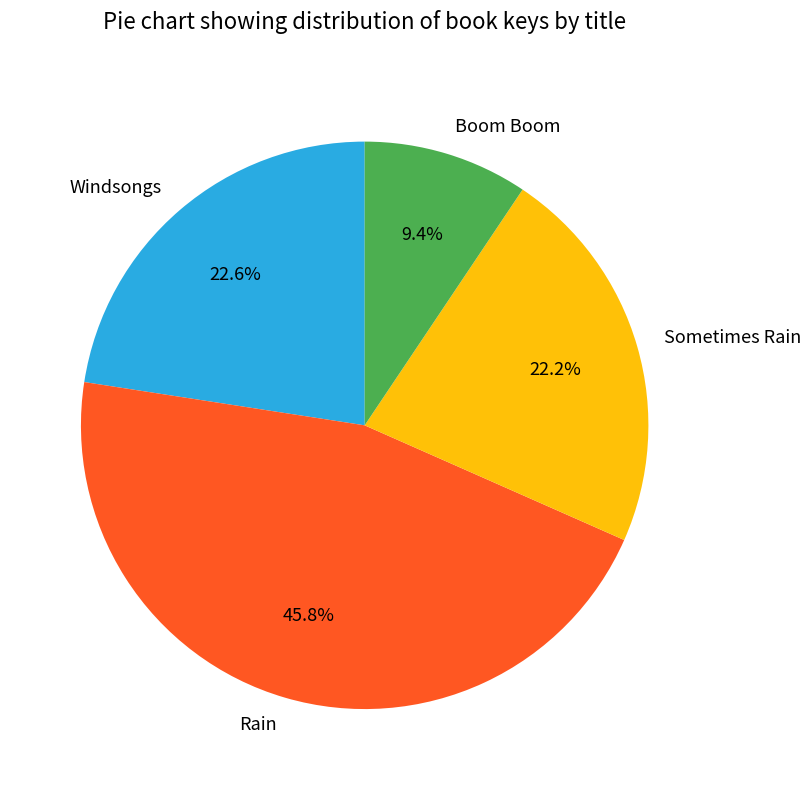

Is there any slice that represents more than half of the pie?

No